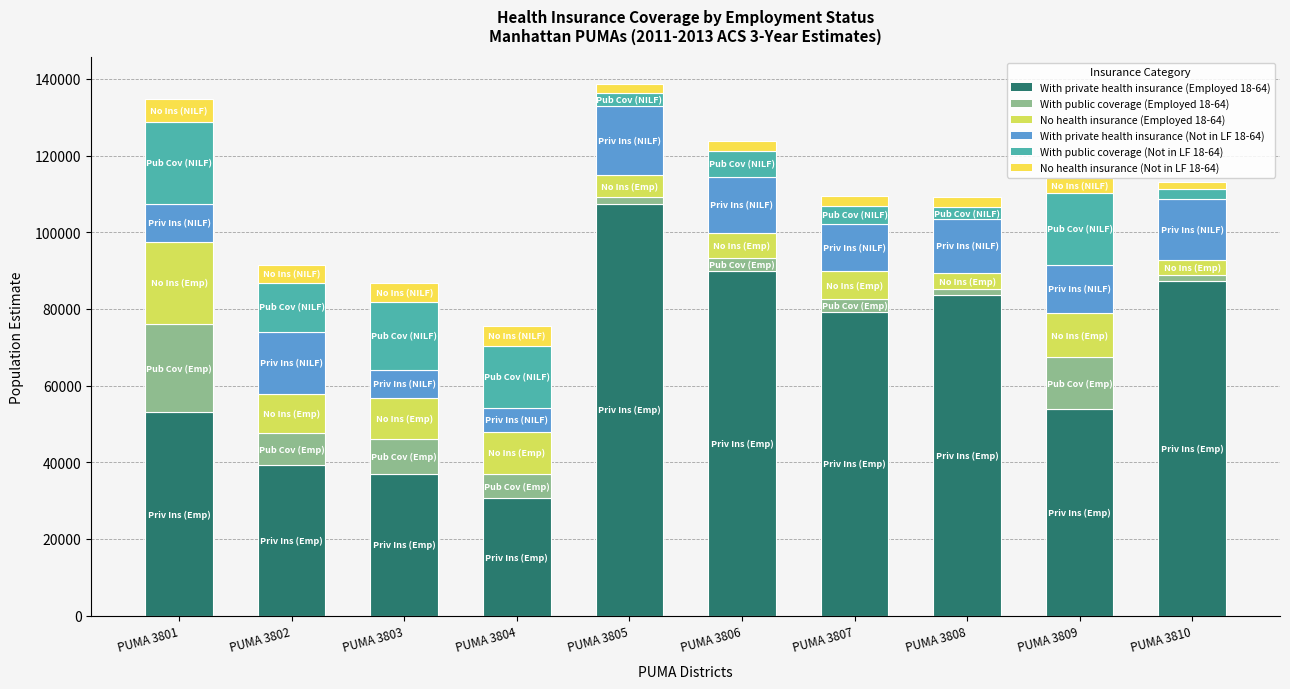

Does the chart contain stacked bars?

Yes